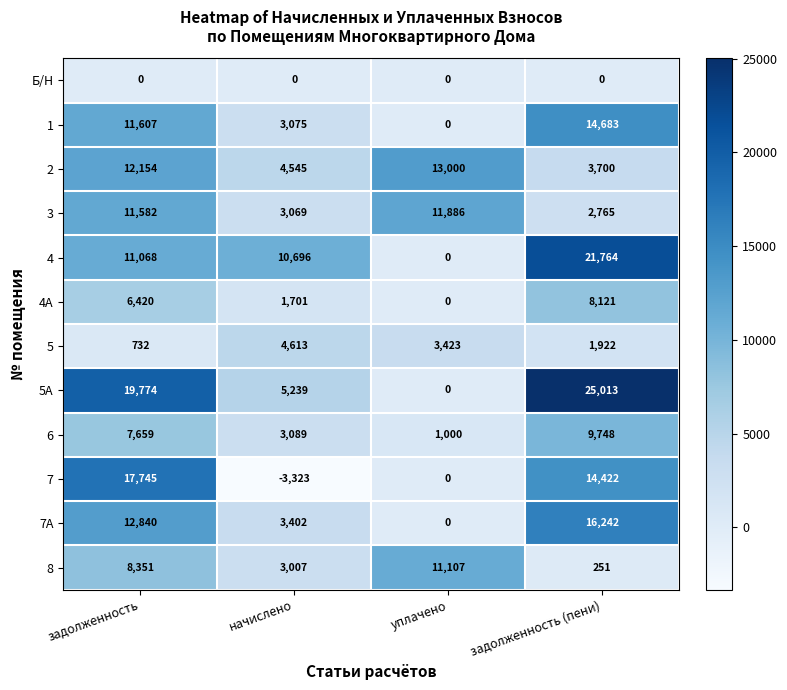

What is the difference between the 2 values at начислено and уплачено?

8455